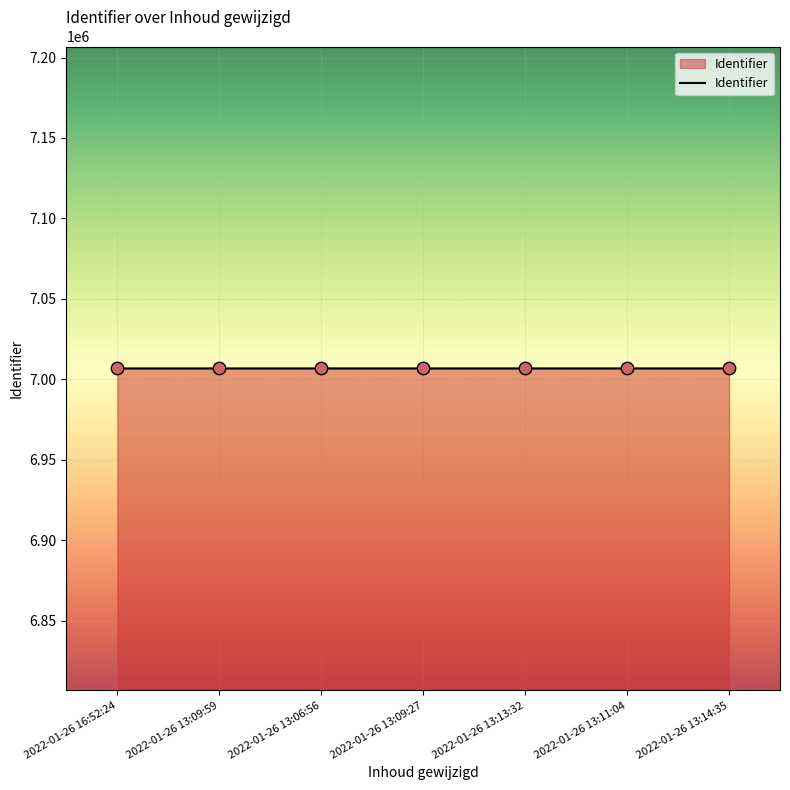

Approximately how many times larger is the value at 2022-01-26 16:52:24 compared to 2022-01-26 13:11:04?

1.0